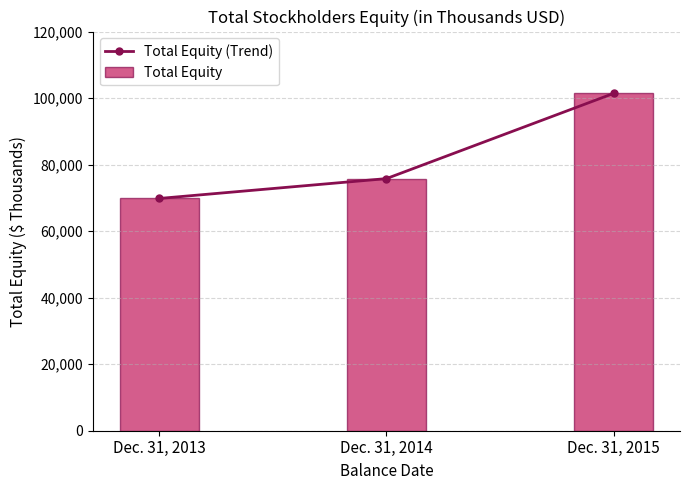

Reading left to right, extract all data points from this chart.

Total Equity (Trend): 69827	75791	101406
Total Equity: 69827	75791	101406